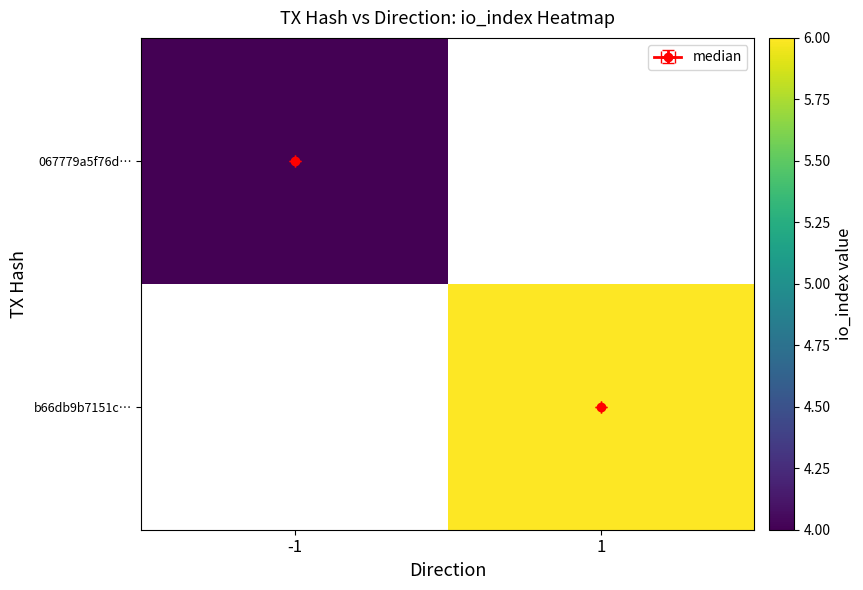

The 067779a5f76d… series shows 4.0 at -1. True or false?

True